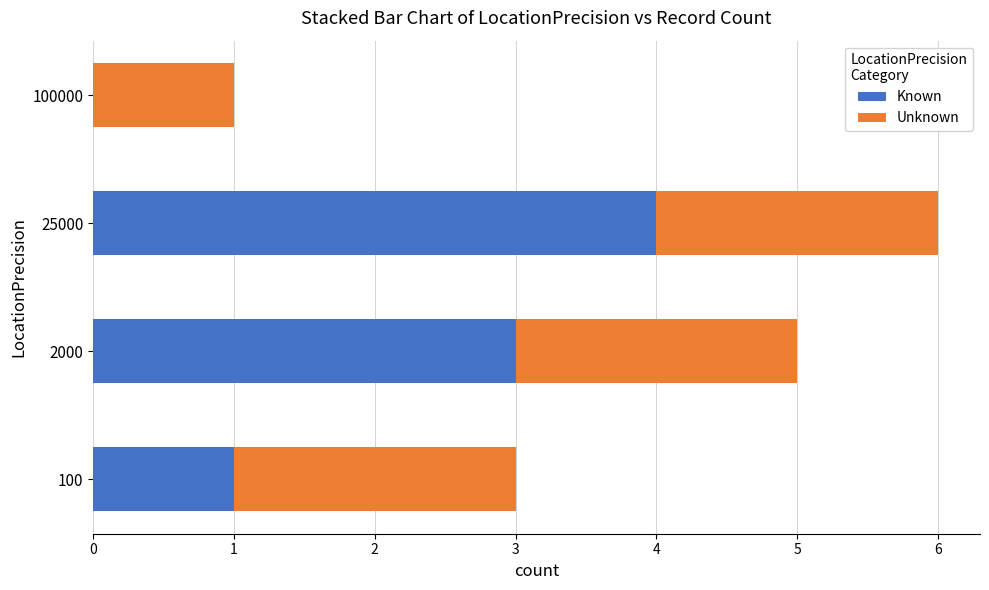

What is the maximum value for Known?

4